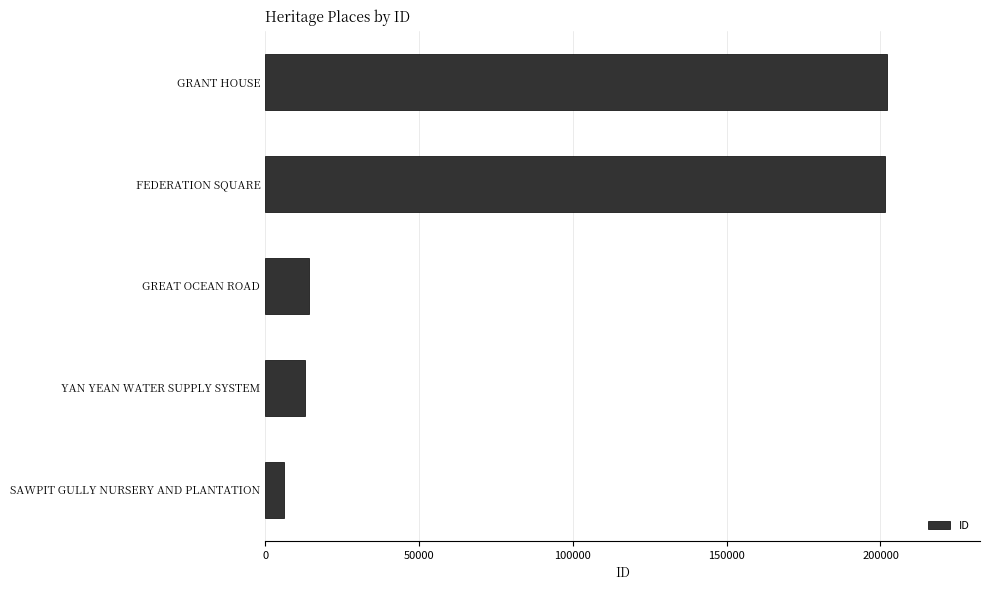

What is the greatest value displayed?

202036